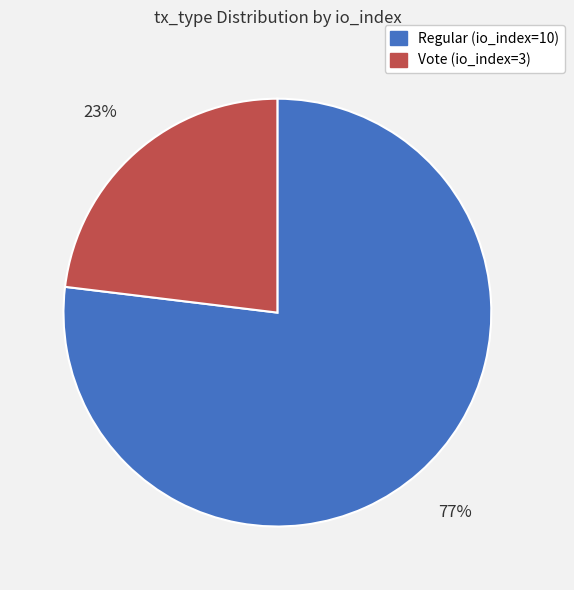

Count the number of slices in the pie.

2